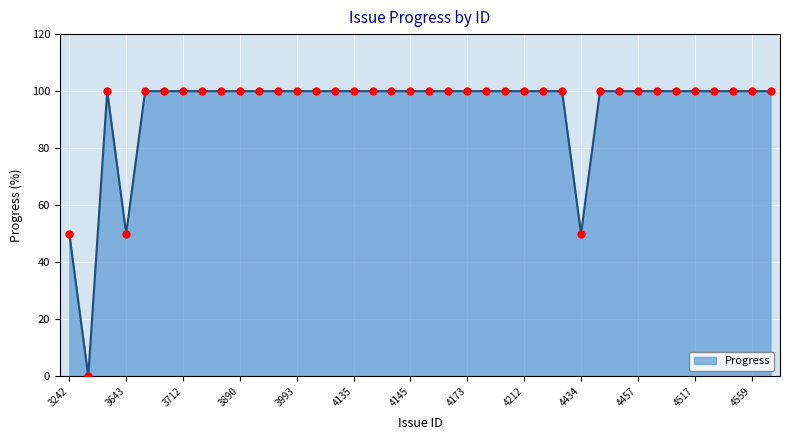

What is the greatest value displayed?

100